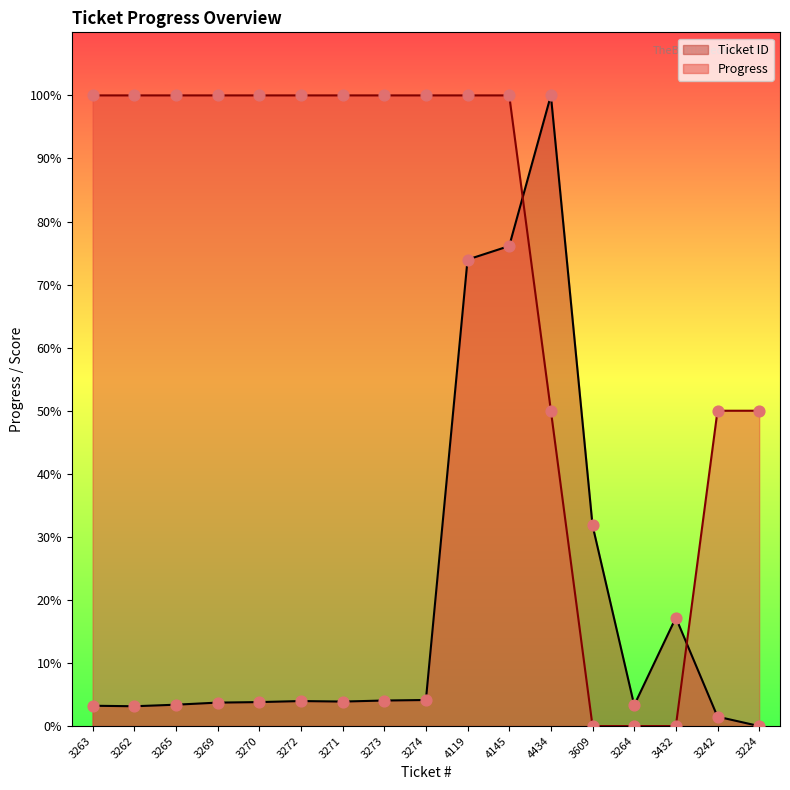

At how many categories does at least one series exceed 7?

16